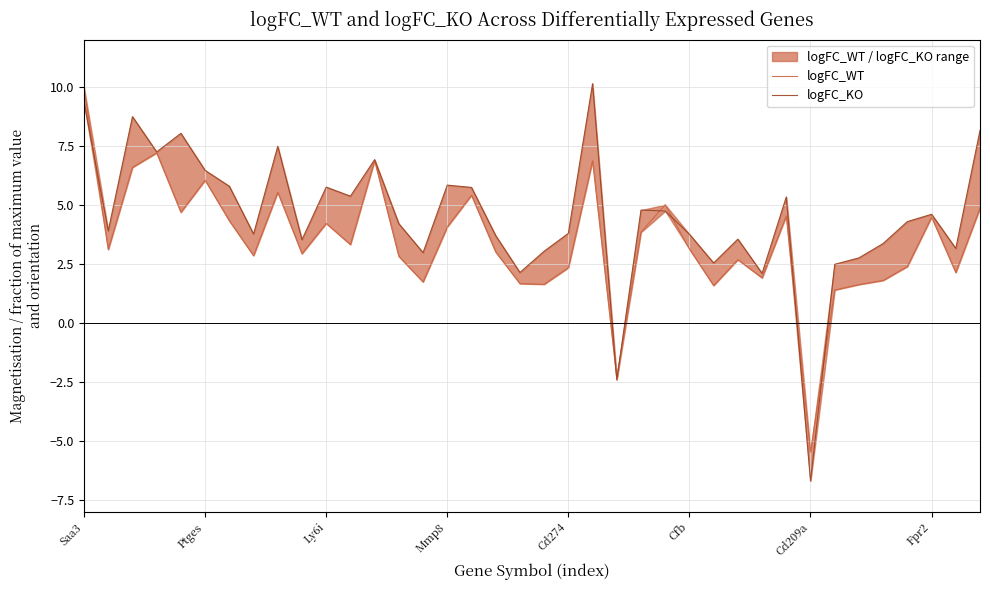

How many negative values does the logFC_WT series have?

2